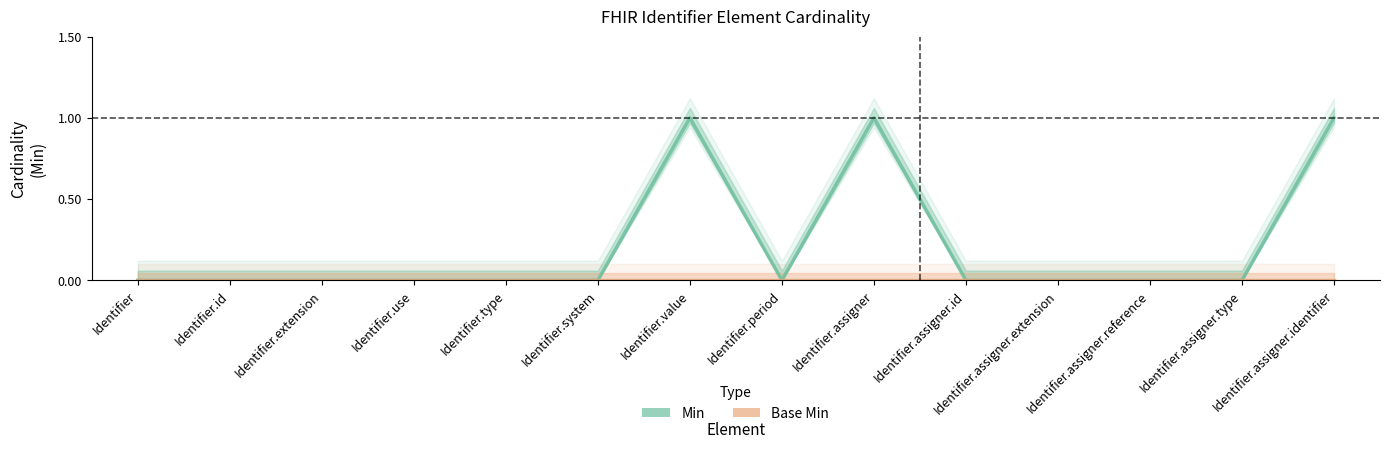

True or false: Min and Base Min intersect in this chart.

False